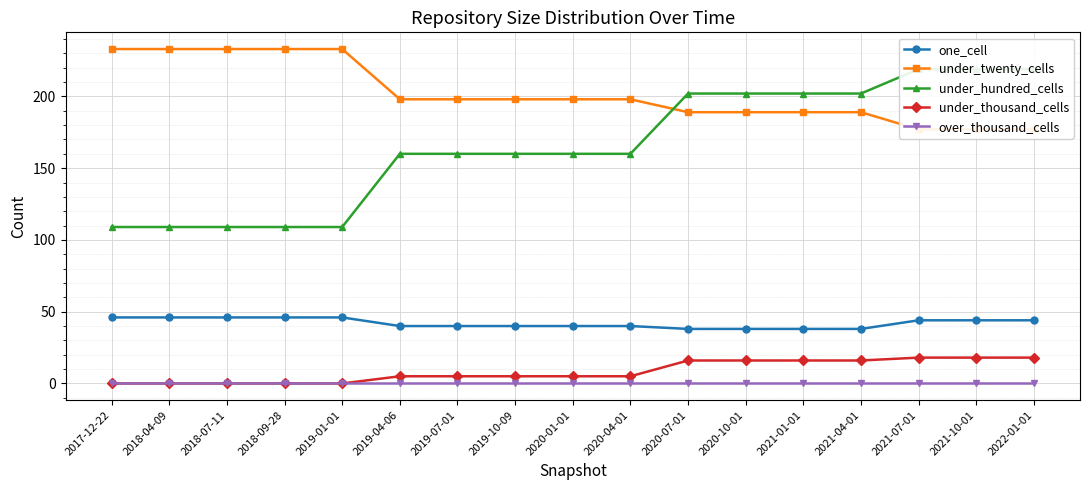

Is the value of over_thousand_cells at 2020-10-01 greater than the value of under_thousand_cells at 2019-07-01?

No